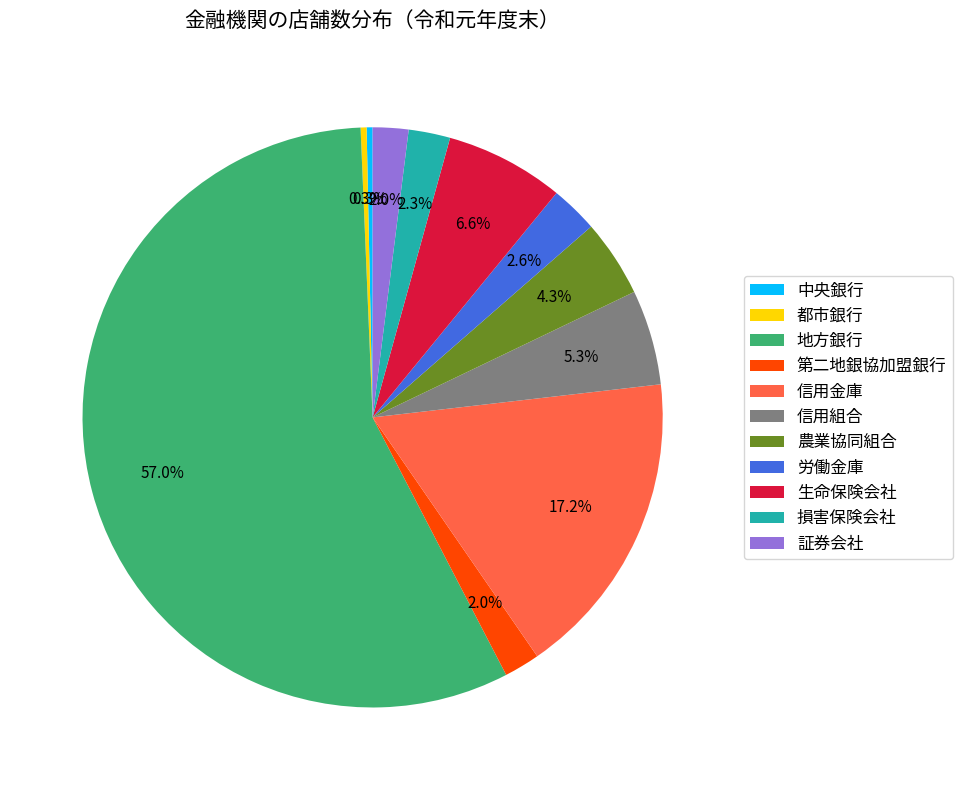

What is the largest slice in the pie chart?

地方銀行